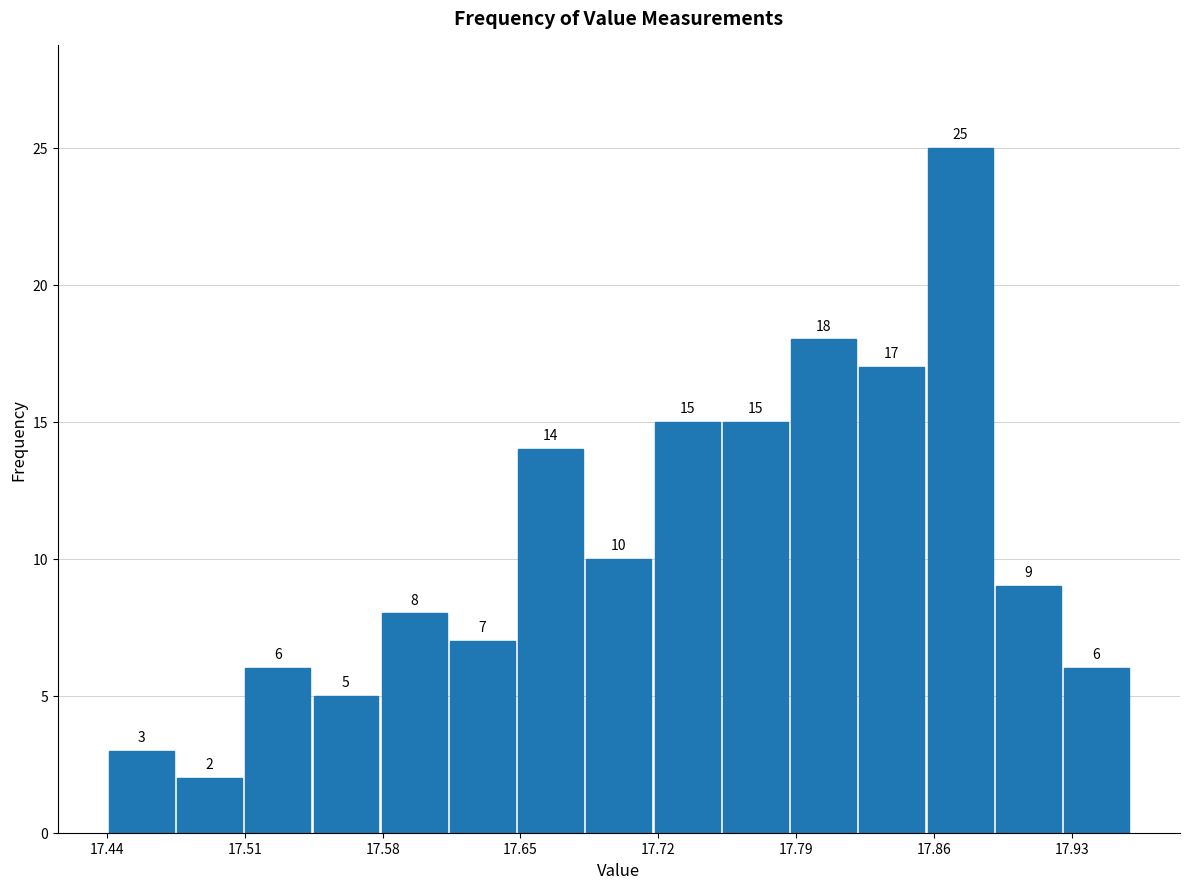

Read against the x-axis, roughly where is the centre of the tallest bar?

17.87